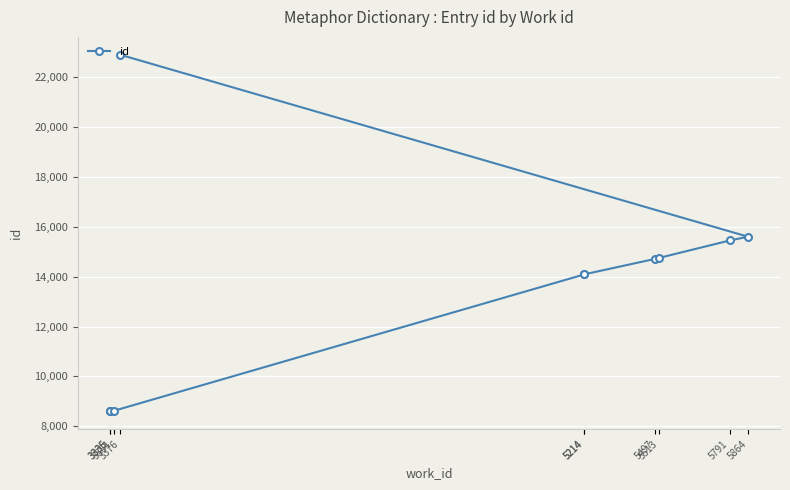

How many lines are shown in the chart?

1